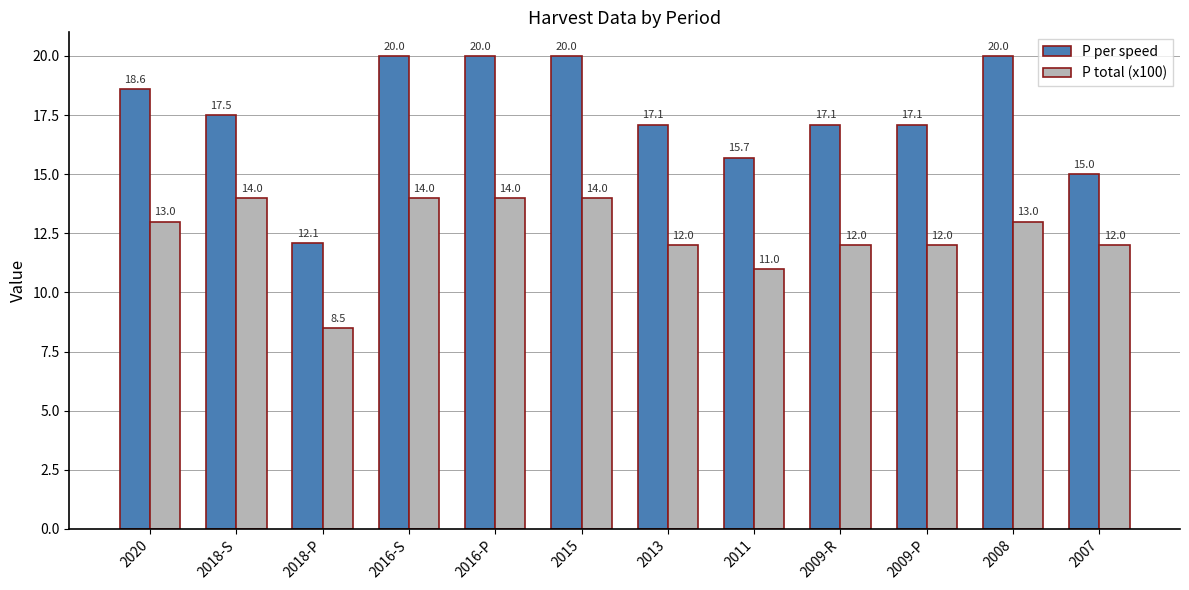

Read the P total (x100) value at 2007.

12.0